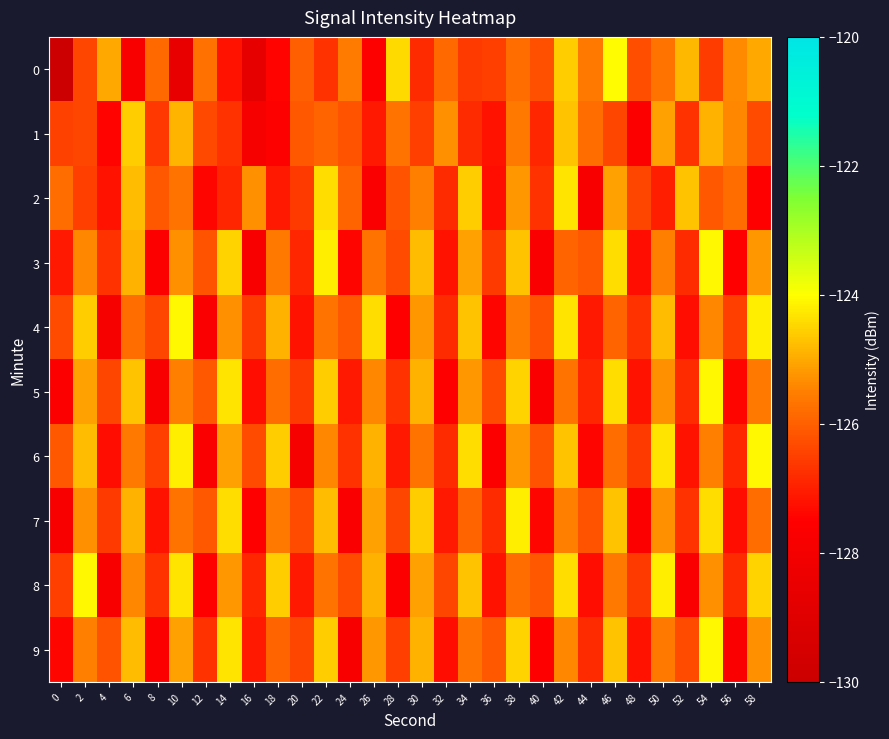

What is the total value across all series at 24?

-1266.7